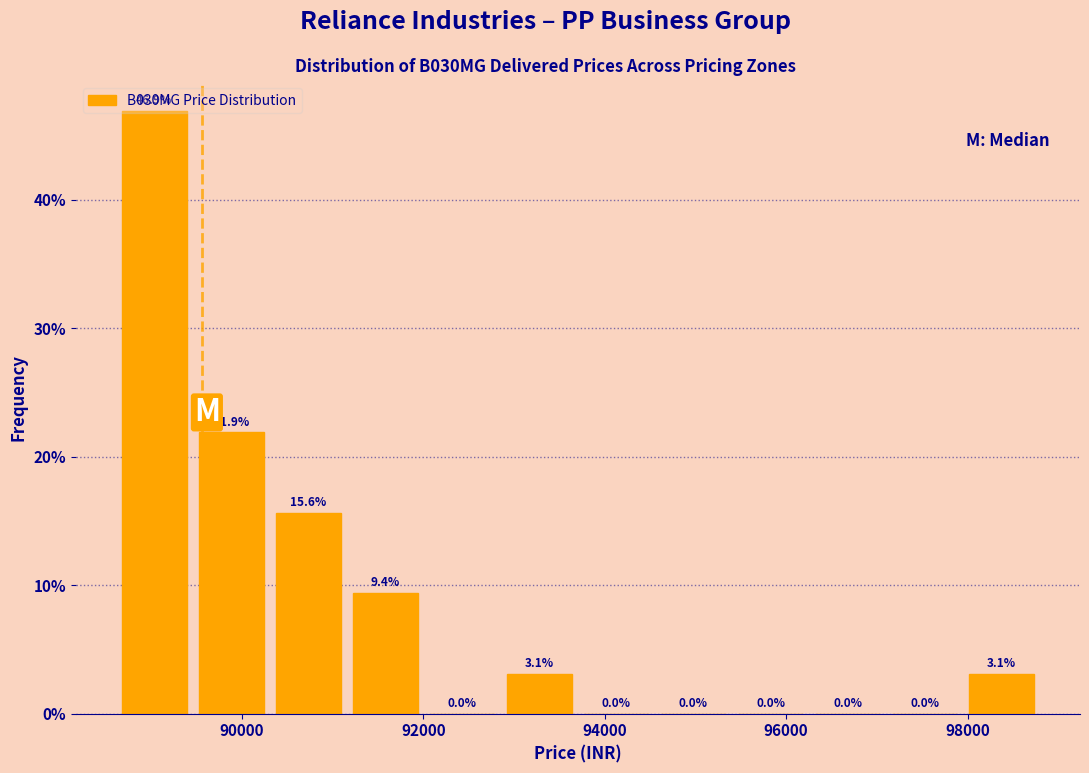

Reading left to right, list every bar in this chart as the range it spans on the x-axis followed by its height. The bar edges are not printed on the chart, so give them approximately, as read against the axis.

88600 to 89400: 46.9
89400 to 90400: 21.9
90400 to 91200: 15.6
91200 to 92000: 9.4
92000 to 92800: 0.0
92800 to 93800: 3.1
93800 to 94600: 0.0
94600 to 95400: 0.0
95400 to 96200: 0.0
96200 to 97200: 0.0
97200 to 98000: 0.0
98000 to 98800: 3.1